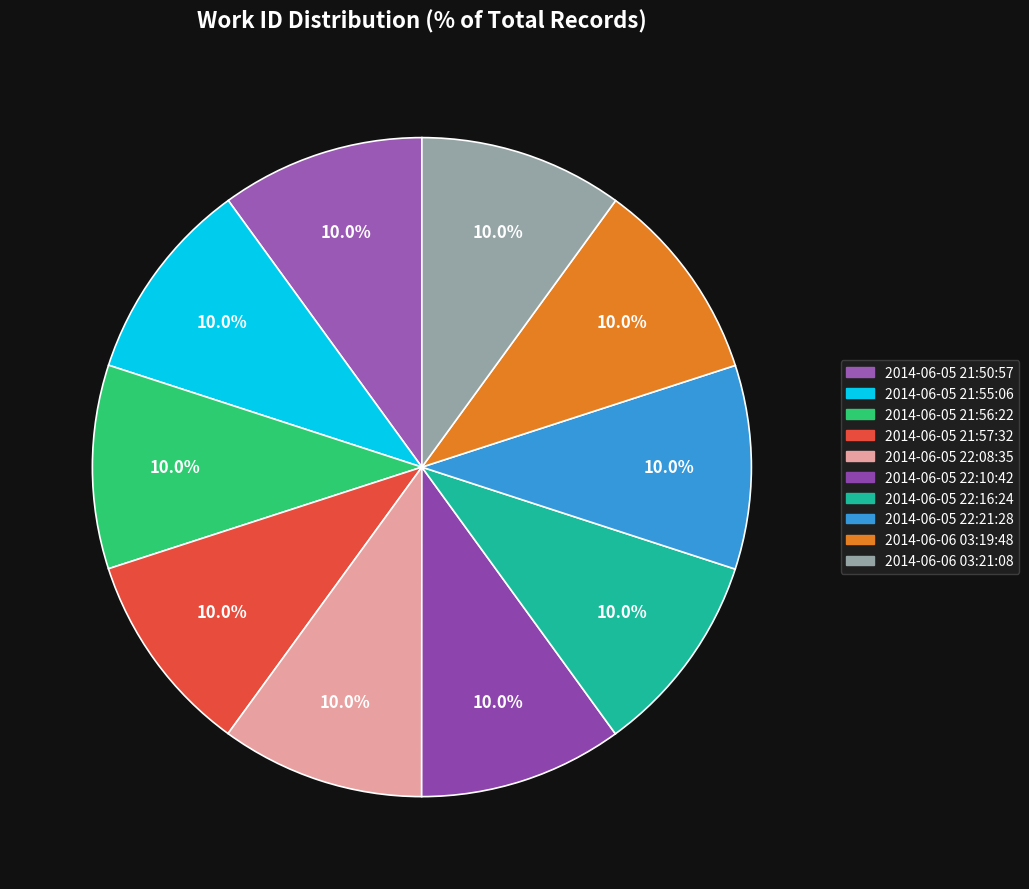

Which category has the biggest portion of the pie?

2014-06-06 03:21:08